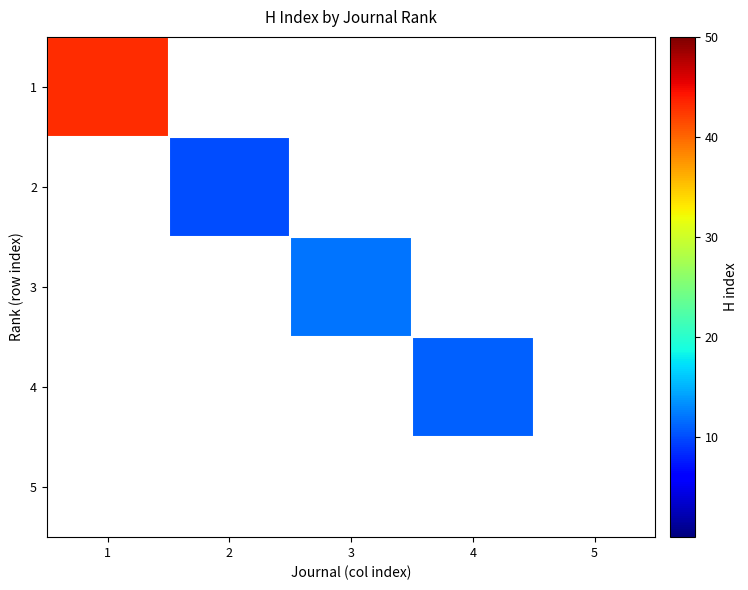

Reading left to right, extract all data points from this chart.

1: 1=43	2=0	3=0	4=0	5=0
2: 1=0	2=10	3=0	4=0	5=0
3: 1=0	2=0	3=12	4=0	5=0
4: 1=0	2=0	3=0	4=11	5=0
5: 1=0	2=0	3=0	4=0	5=0